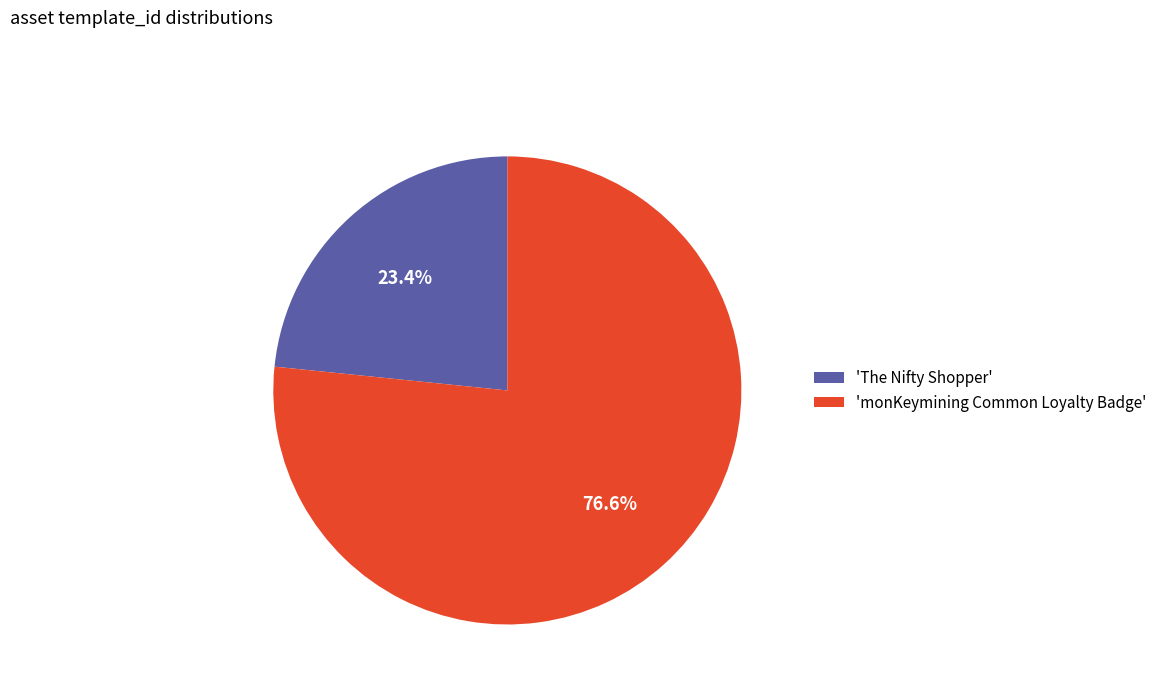

Which category accounts for the majority?

'monKeymining Common Loyalty Badge'